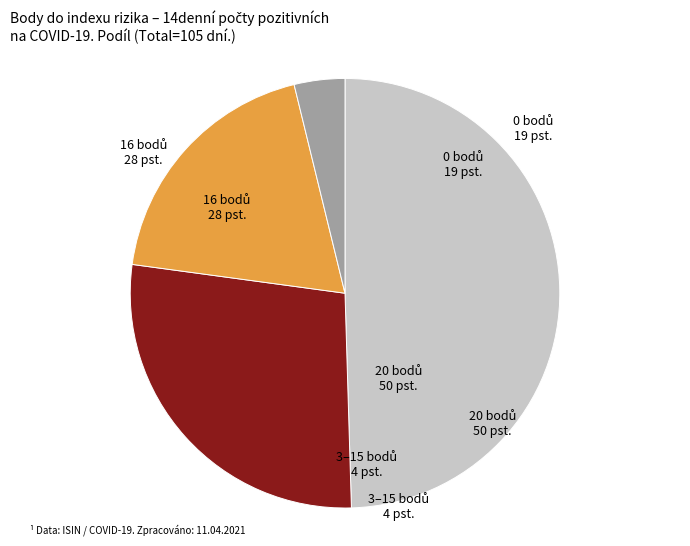

Is there a majority slice in this chart?

No